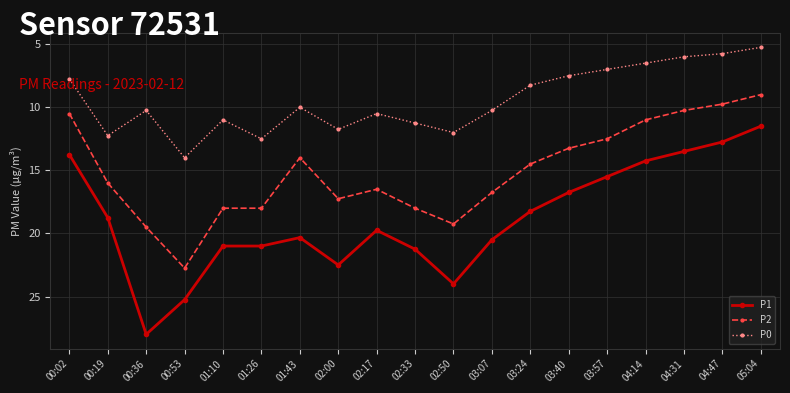

At which category does P0 reach its first local peak?

00:19